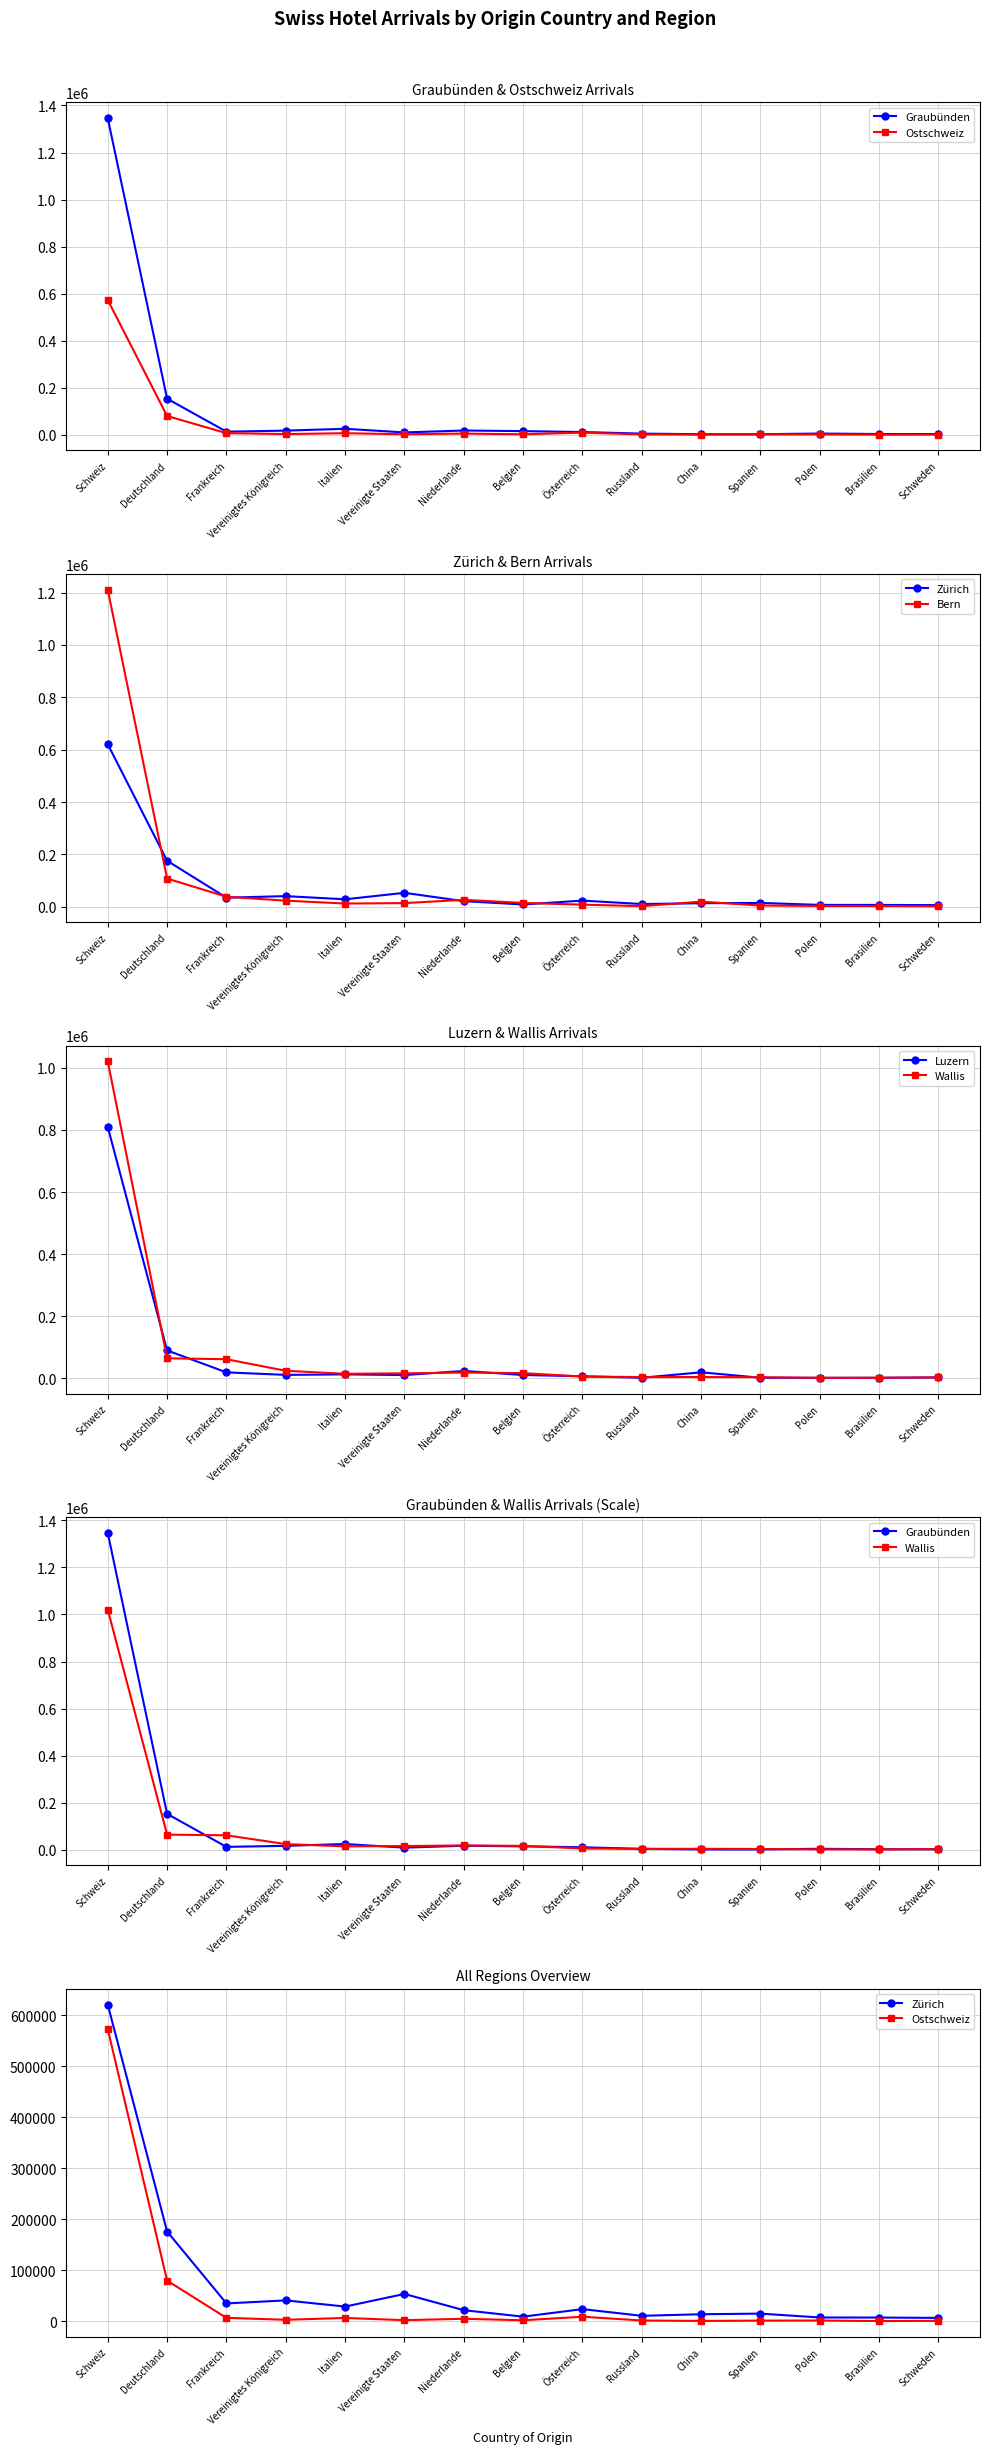

What is the value of the Wallis point at the 12th from the left?

4055